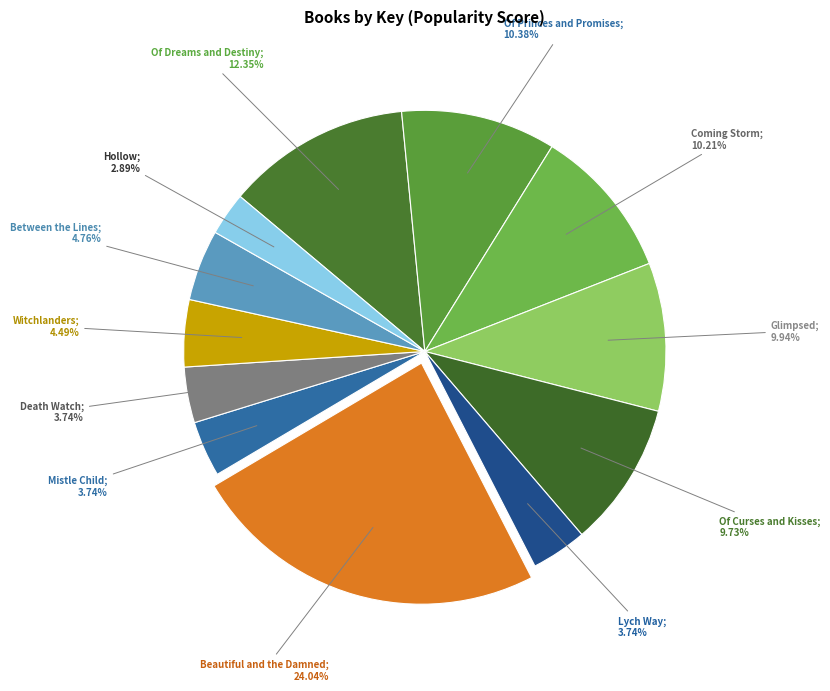

Count the number of slices in the pie.

12